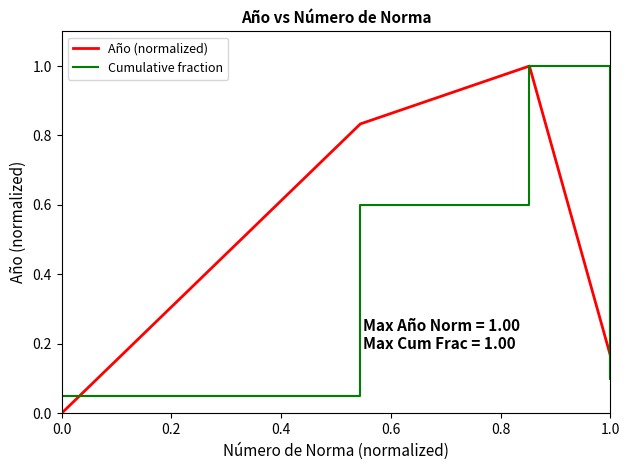

True or false: Año (normalized) has more than 0 interior local peaks.

False